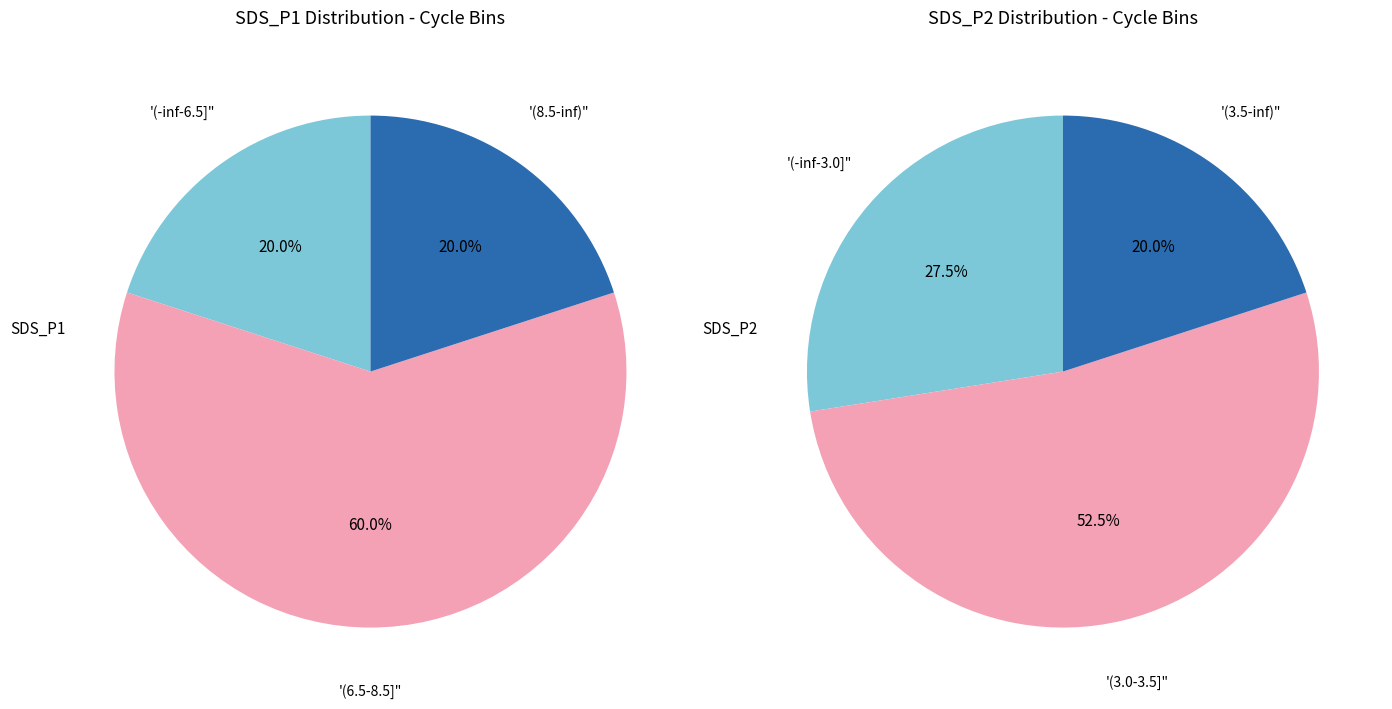

Is the sum of 14 and 31 greater than half?

No